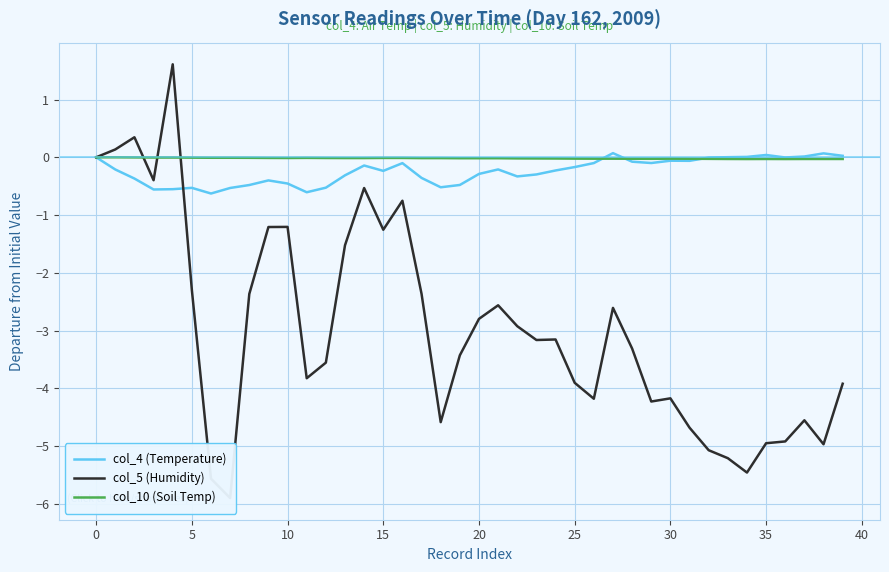

After their last crossing, which series has the higher values: col_5 (Humidity) or col_10 (Soil Temp)?

col_10 (Soil Temp)